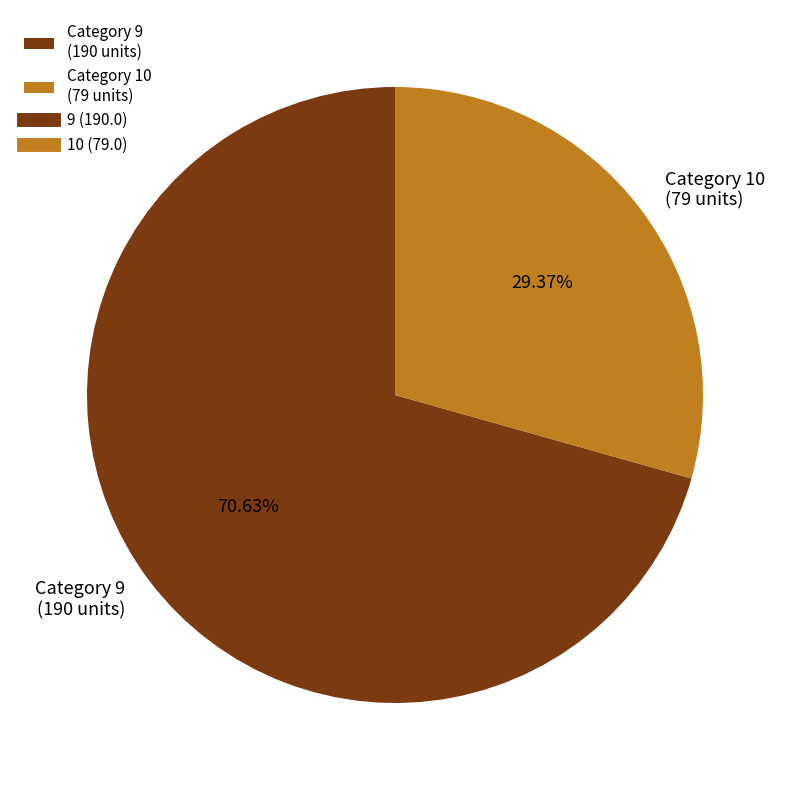

To the nearest percent, what is the average slice percentage?

50%